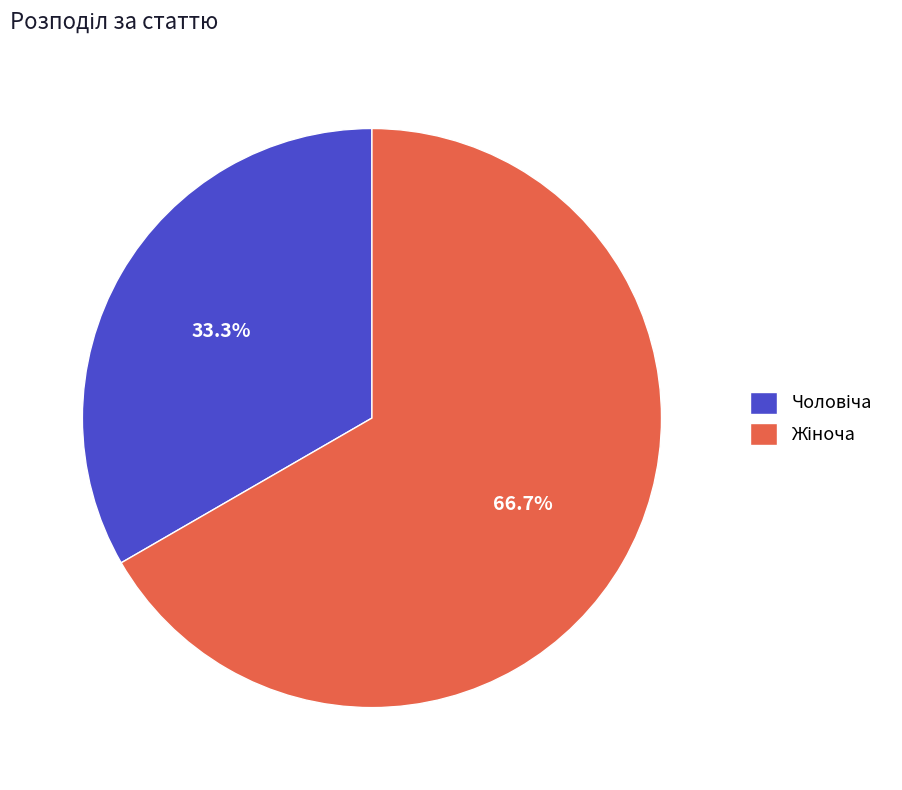

Is there any slice that represents more than half of the pie?

Yes